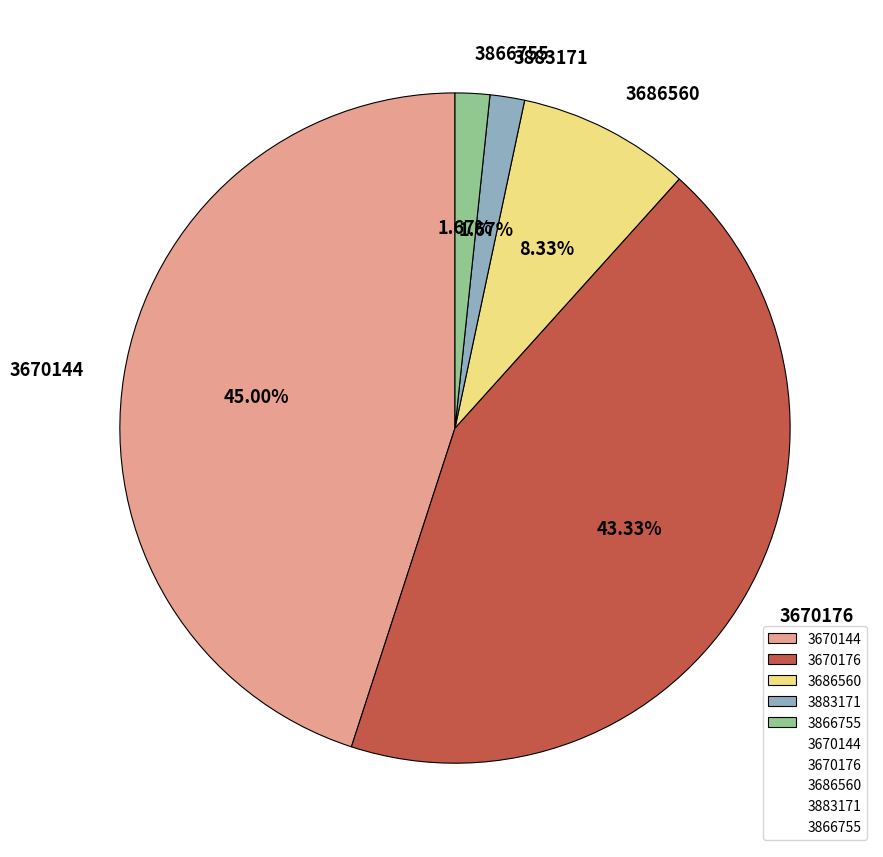

To the nearest percent, what is the combined percentage of 3686560 and 3883171?

10%